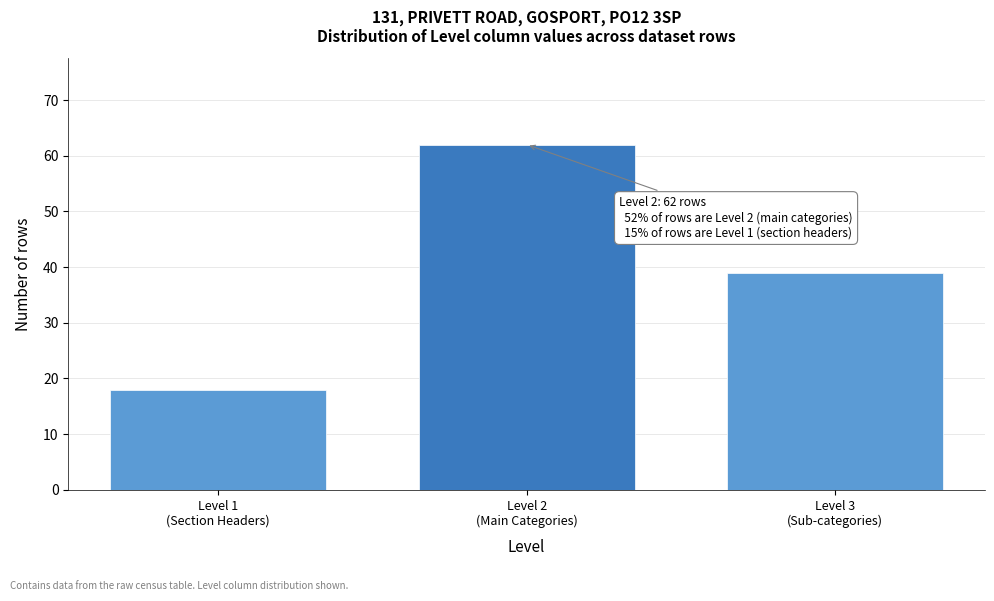

Reading left to right, transcribe all the data shown in this chart.

18	62	39